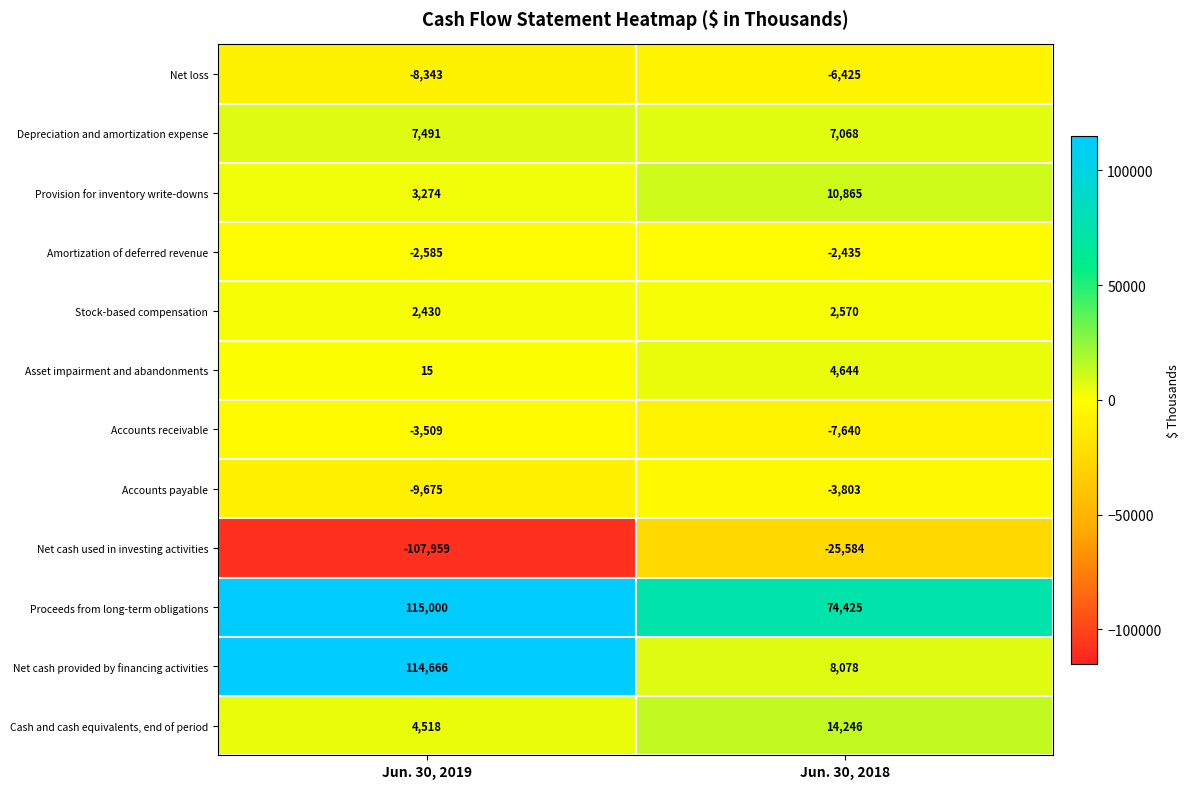

What is the difference between the maximum and minimum values in the Proceeds from long-term obligations series?

40575